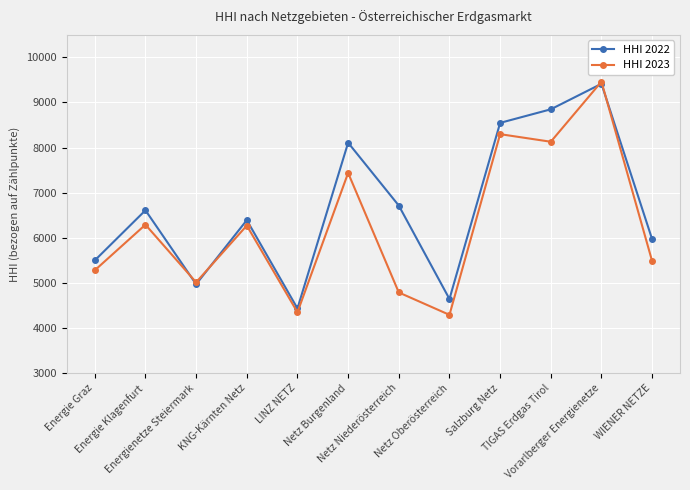

At which label does HHI 2023 first exceed 6270?

Energie Klagenfurt